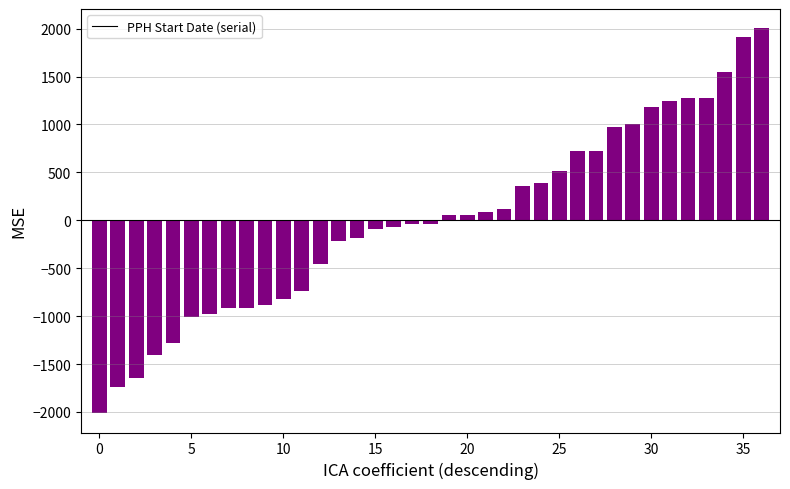

How many data points are less than -34?

19